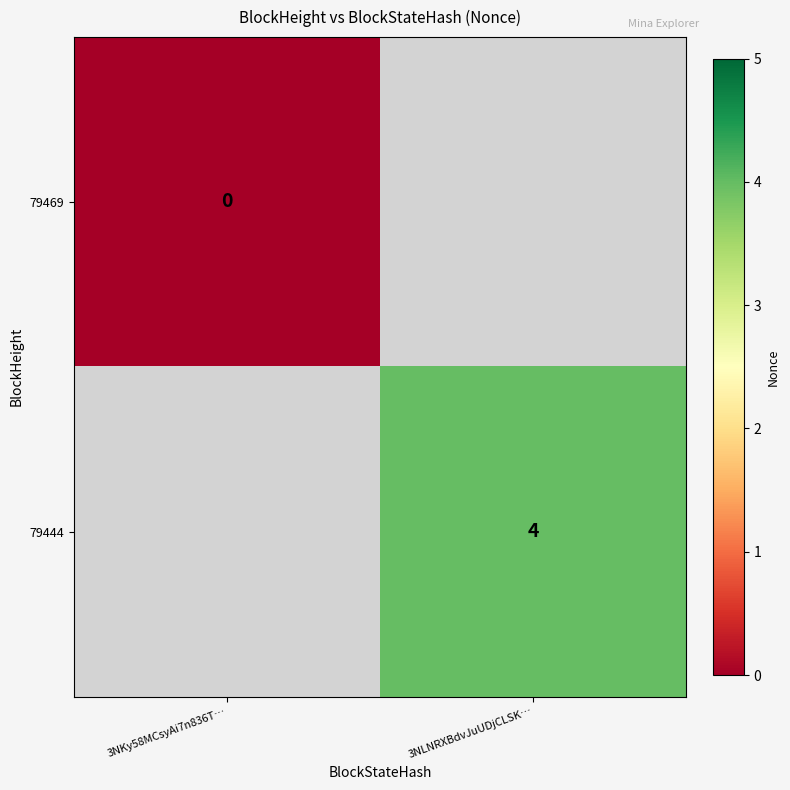

How many distinct data groups are displayed?

2